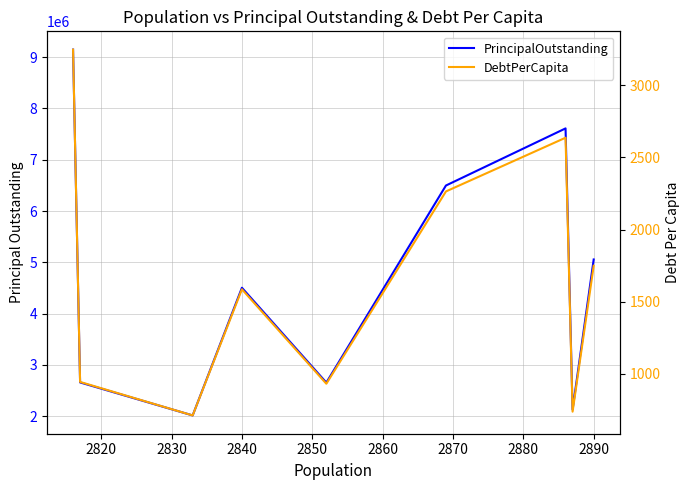

The value of DebtPerCapita at 2840 is 1586.3. True or false?

True